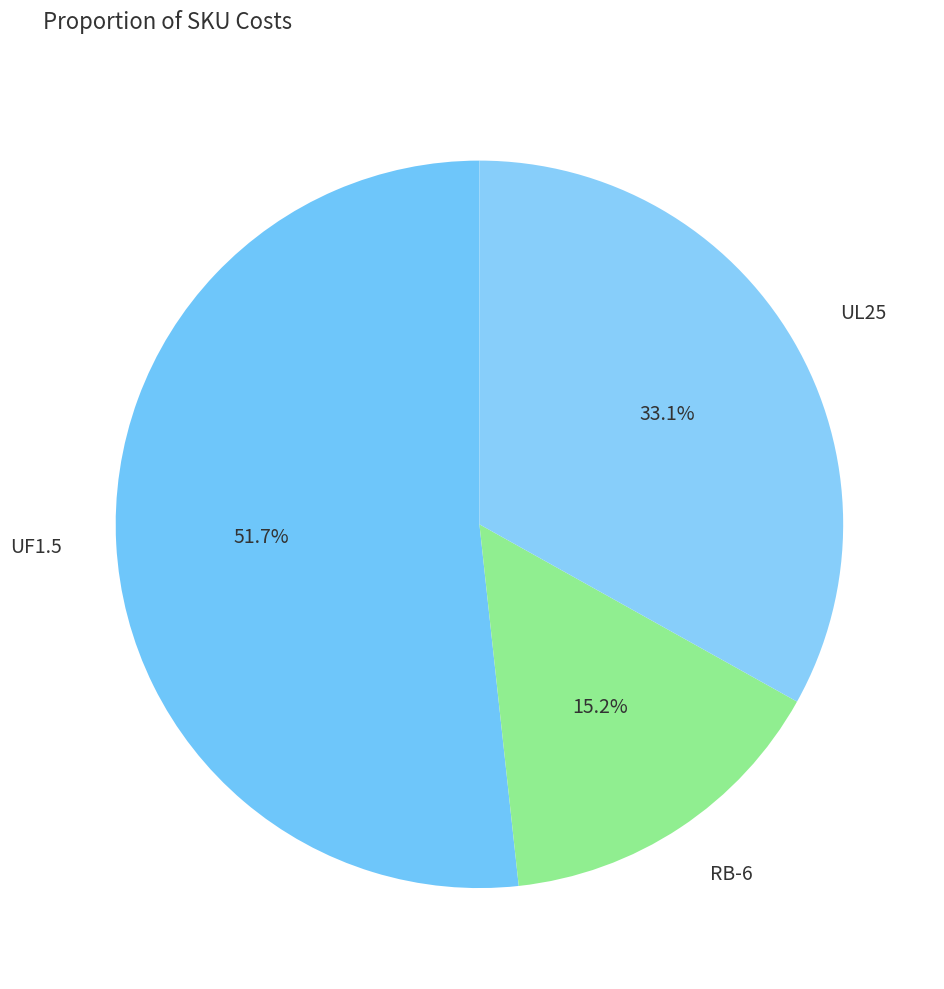

What percentage is the UL25 slice, to the nearest percent?

33%